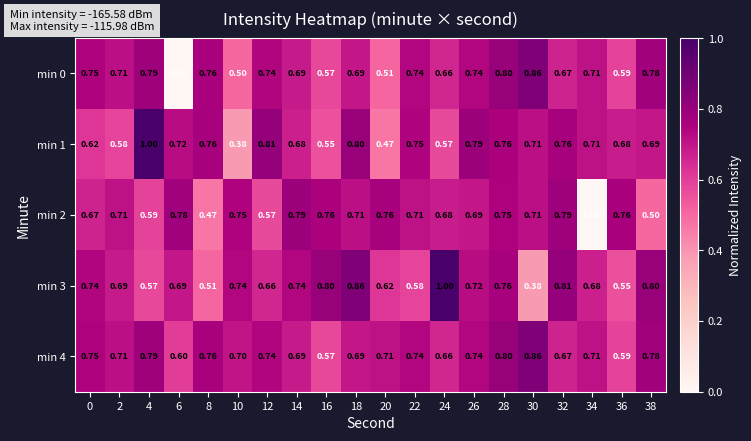

What is the greatest value displayed?

1.0